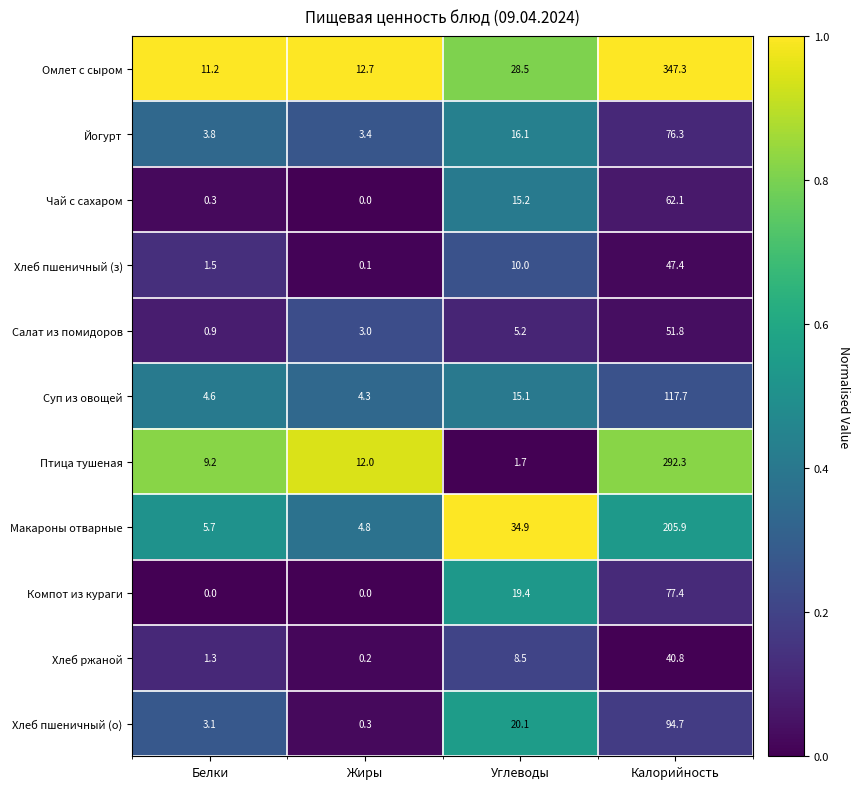

Rank the series at Белки from lowest to highest value.

Компот из кураги, Чай с сахаром, Салат из помидоров, Хлеб ржаной, Хлеб пшеничный (з), Хлеб пшеничный (о), Йогурт, Суп из овощей, Макароны отварные, Птица тушеная, Омлет с сыром